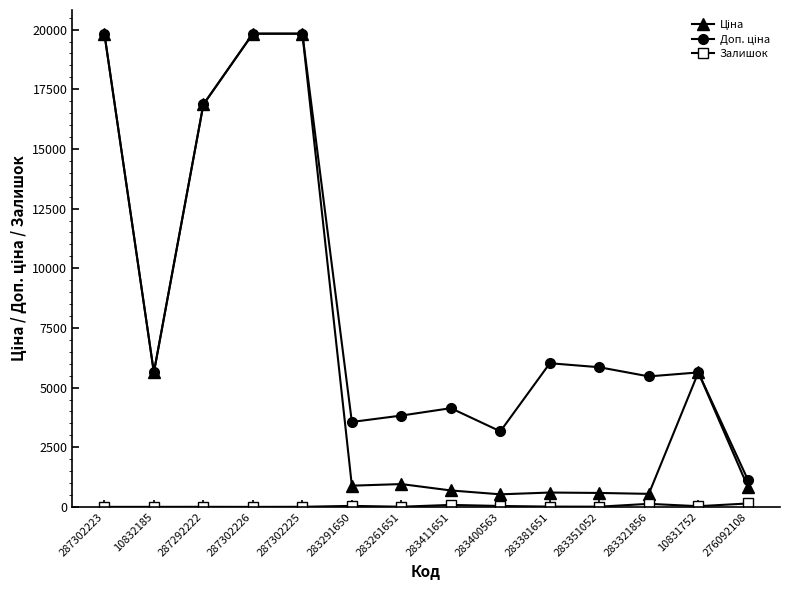

At how many categories does at least one series exceed 3067?

13